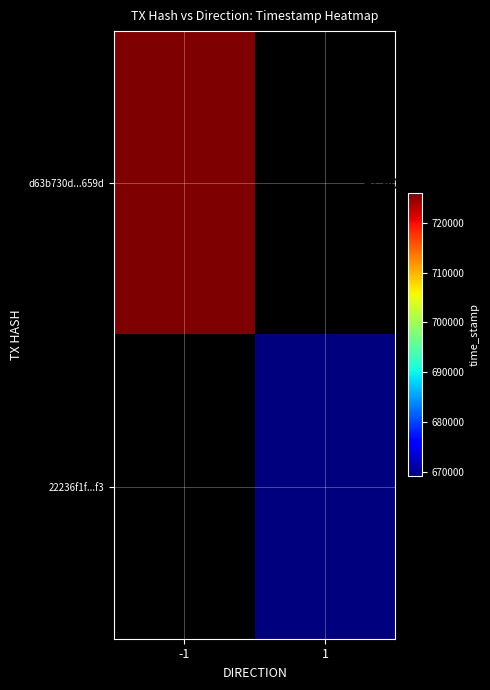

Which label corresponds to the smallest value in the chart?

1